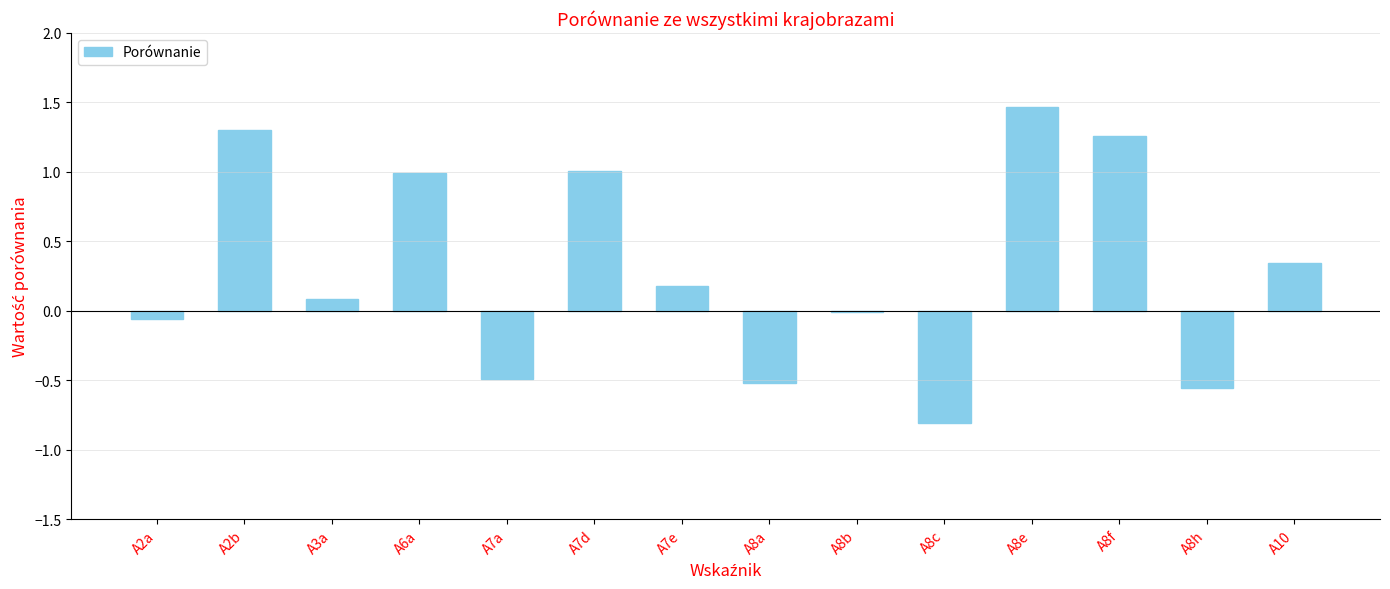

Which category has the highest value across all series?

A8e